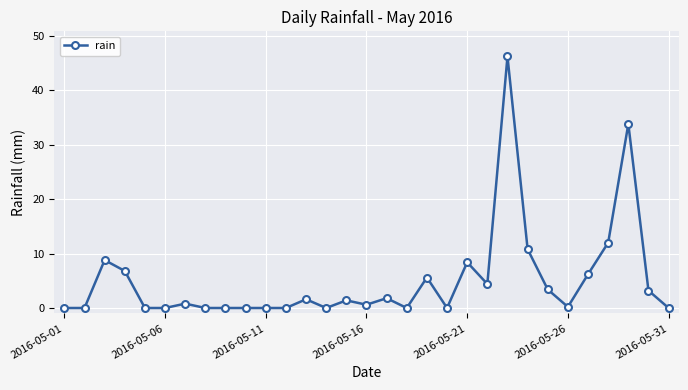

What is the average value?

5.0